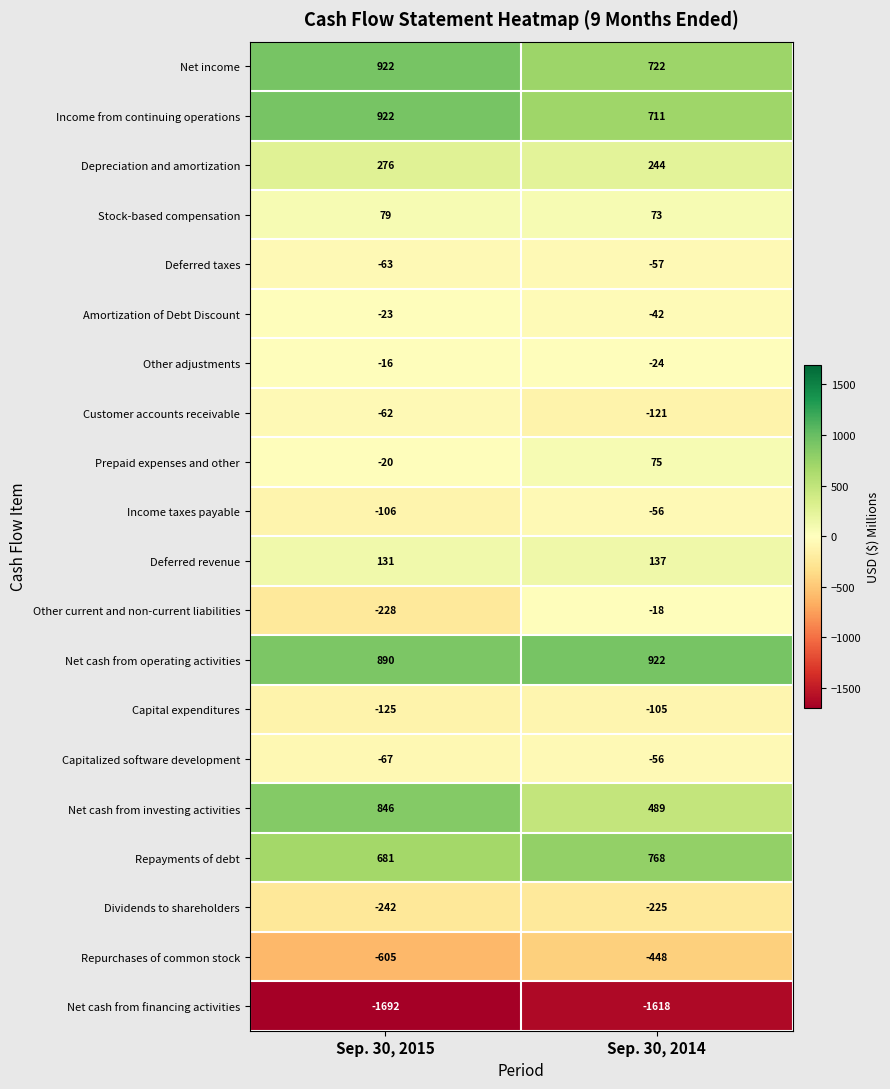

Rank the categories by Repurchases of common stock value from highest to lowest.

Sep. 30, 2014, Sep. 30, 2015